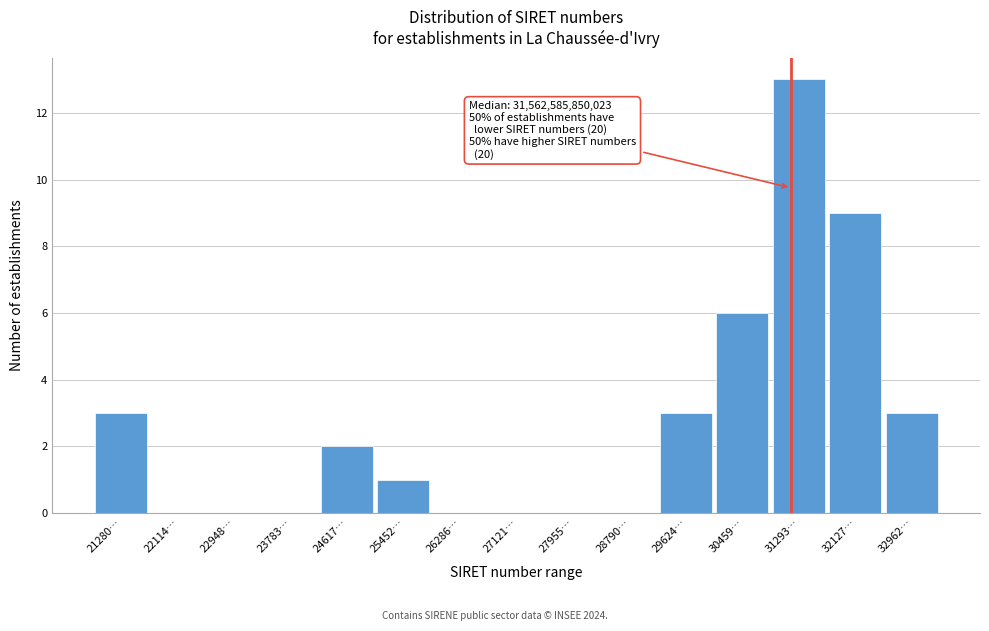

Reading right to left, what are all the values shown in this chart?

32962…=3	32127…=9	31293…=13	30459…=6	29624…=3	28790…=0	27955…=0	27121…=0	26286…=0	25452…=1	24617…=2	23783…=0	22948…=0	22114…=0	21280…=3